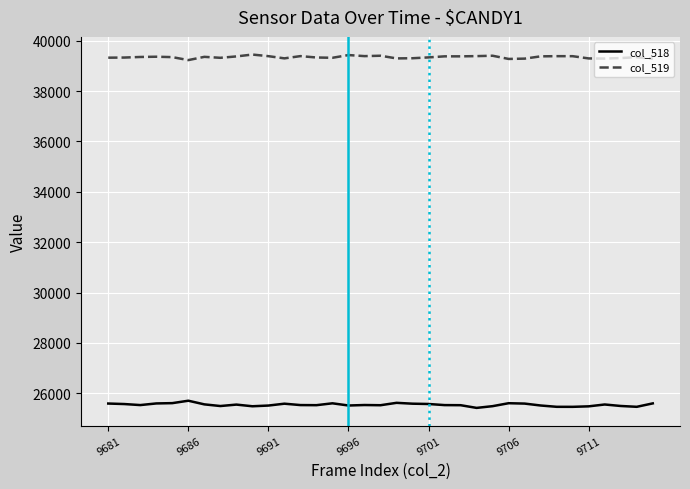

What is the greatest value displayed?

39451